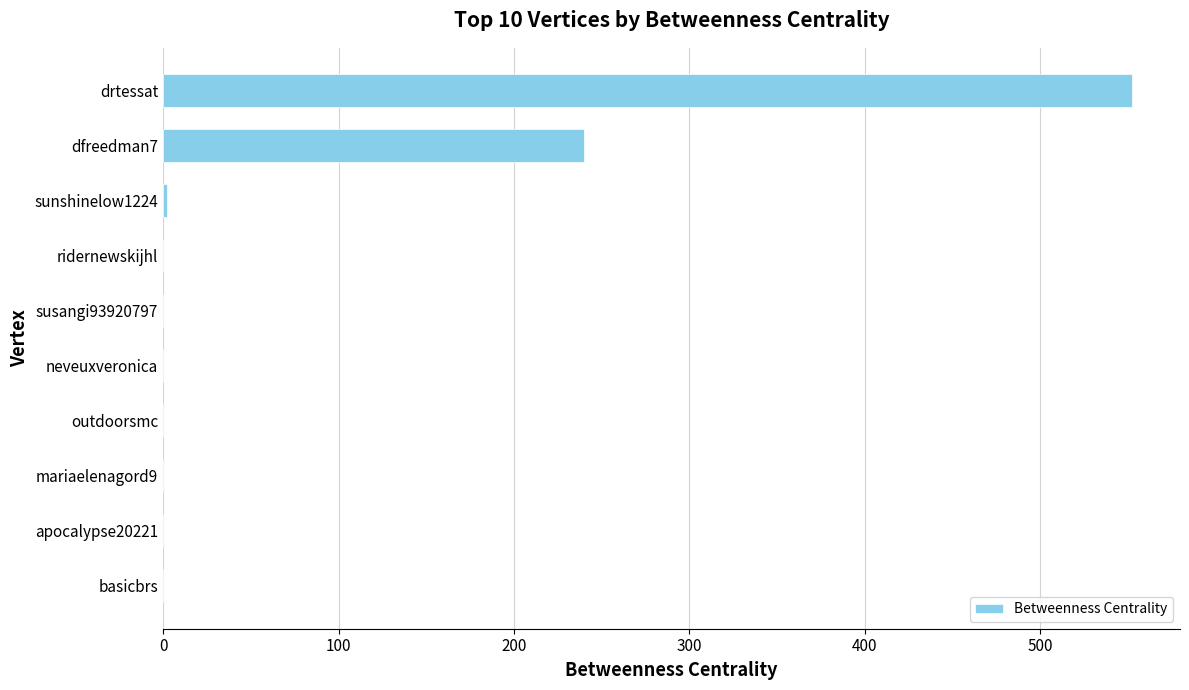

How many series are shown in this chart?

1